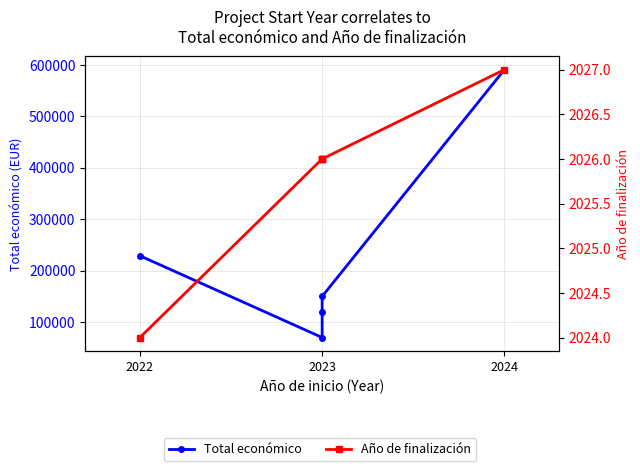

Does the chart display data point markers on the line(s)?

Yes